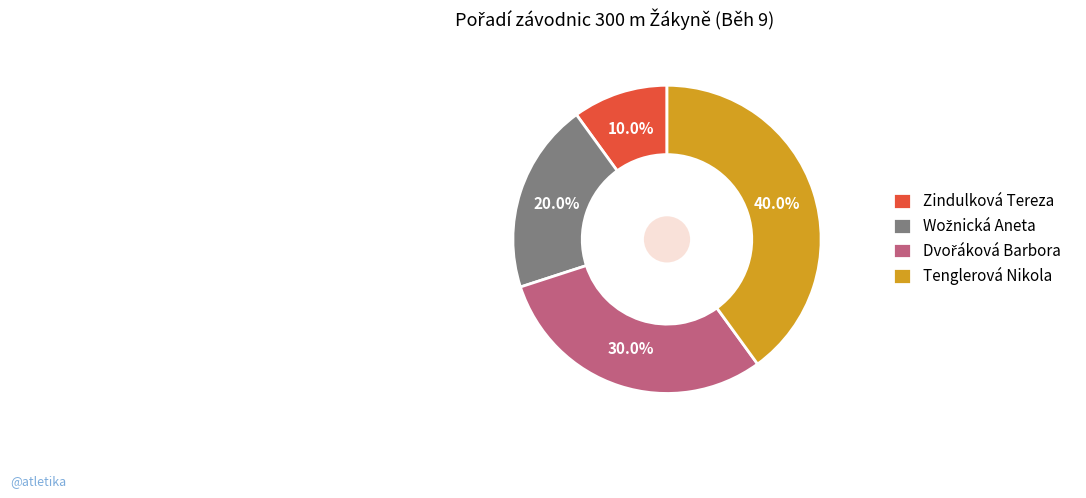

Is there a majority slice in this chart?

No